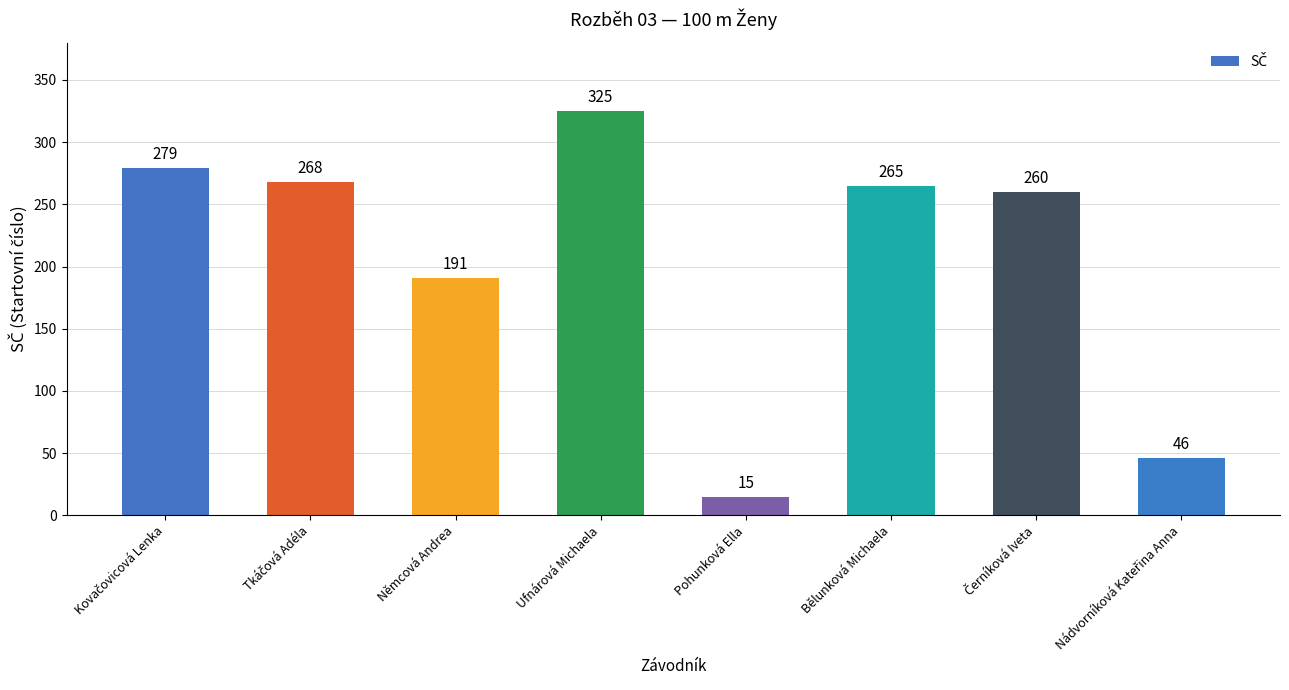

True or false: the data shows 325 at Ufnárová Michaela.

True